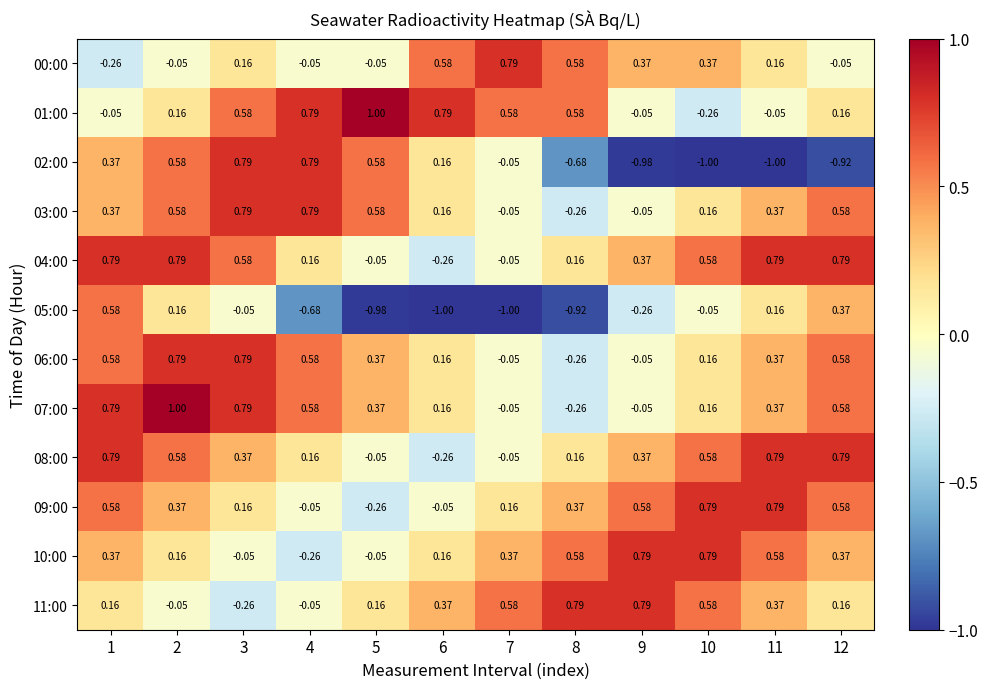

Is the value of 08:00 at 12 greater than the value of 04:00 at 8?

Yes